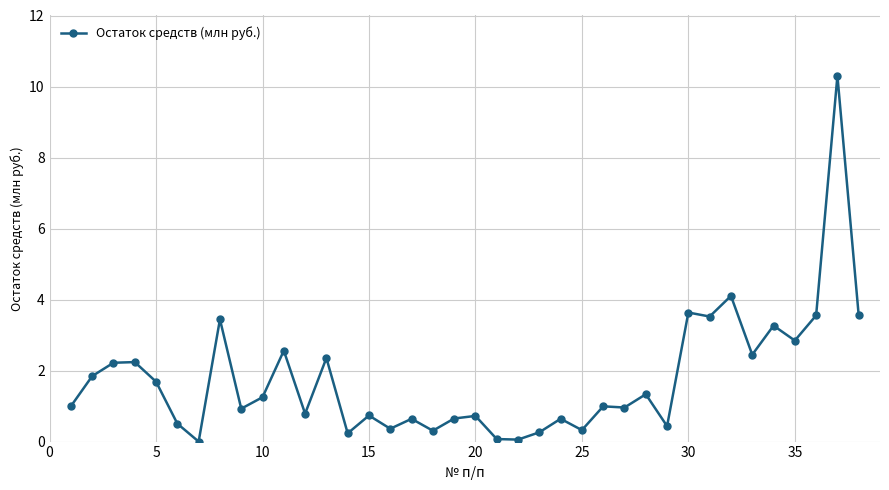

How many lines are shown in the chart?

1